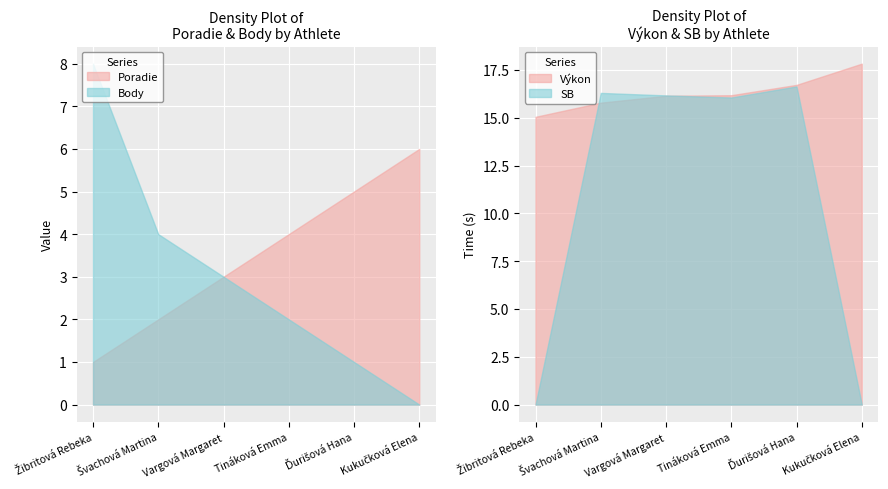

Rank the series at Ďurišová Hana from highest to lowest value.

Výkon, SB, Poradie, Body